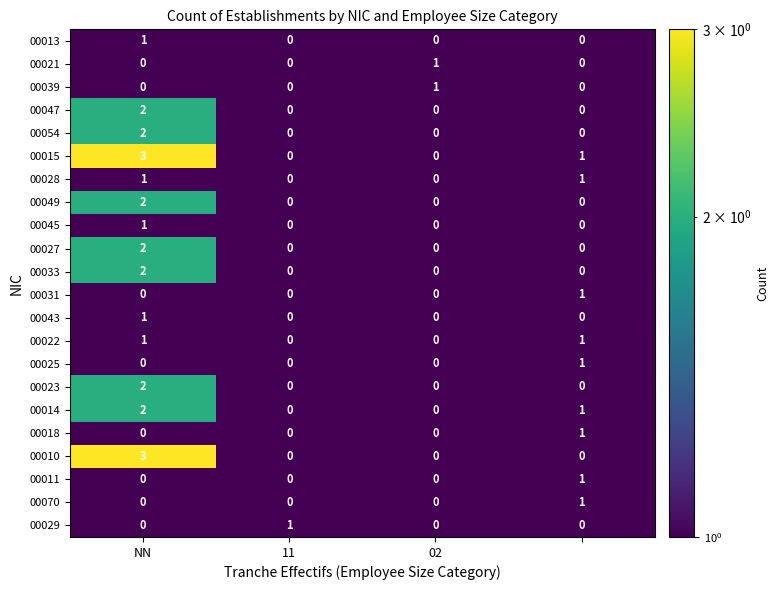

What is the greatest value displayed?

3